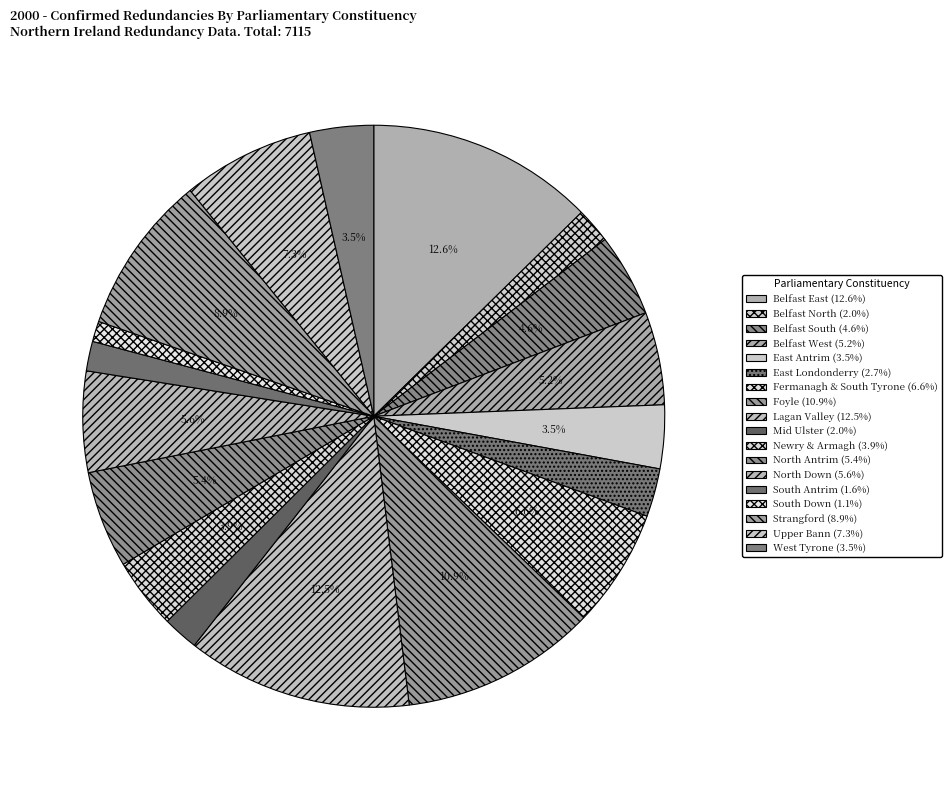

How much of the chart is everything except Belfast South?

95.4%